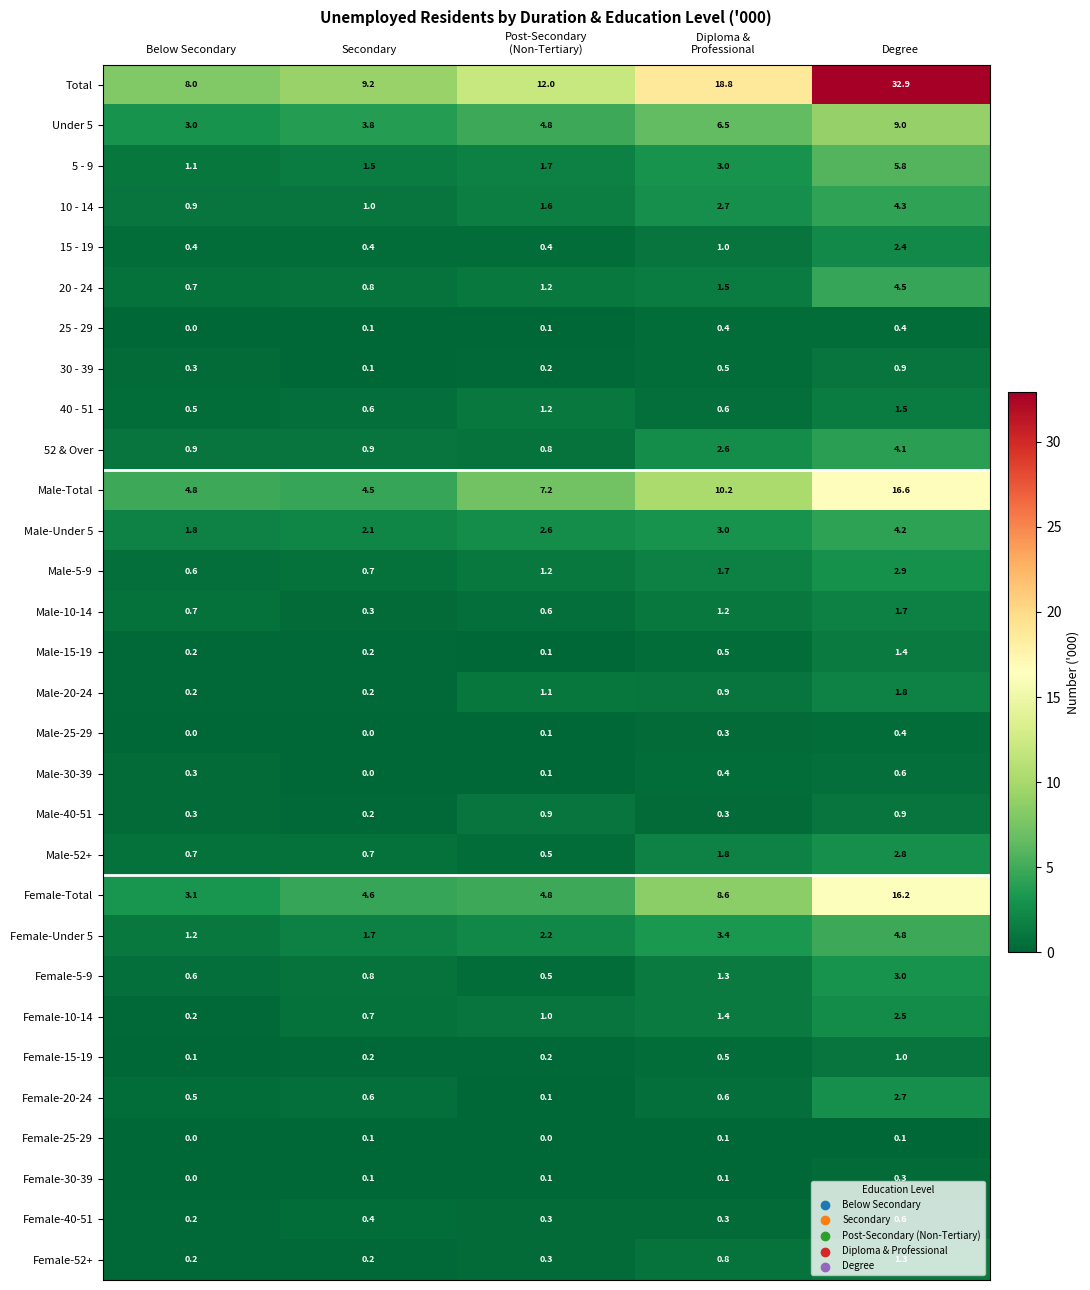

What is the average value of the Female-15-19 series?

0.4